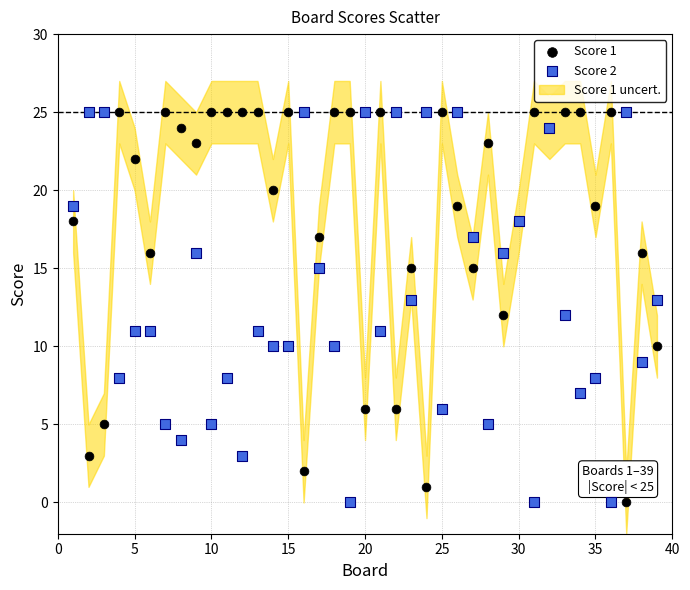

What is the X range (max minus min) for the scatter plot?

38